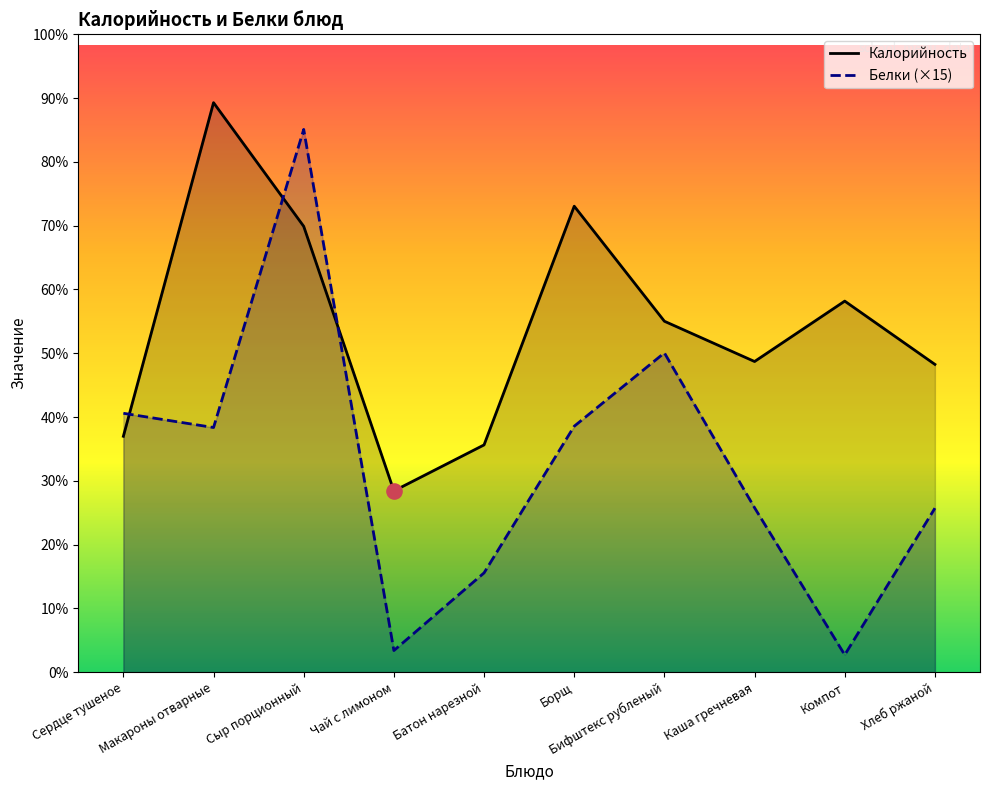

Which series contains the lowest Y value?

Белки